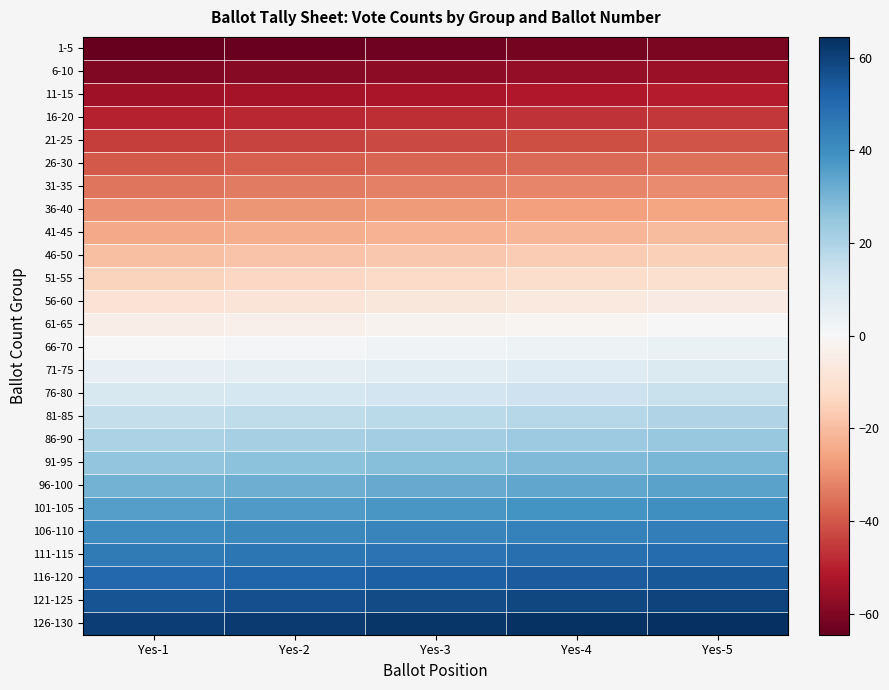

How many categories are shown in the chart?

5